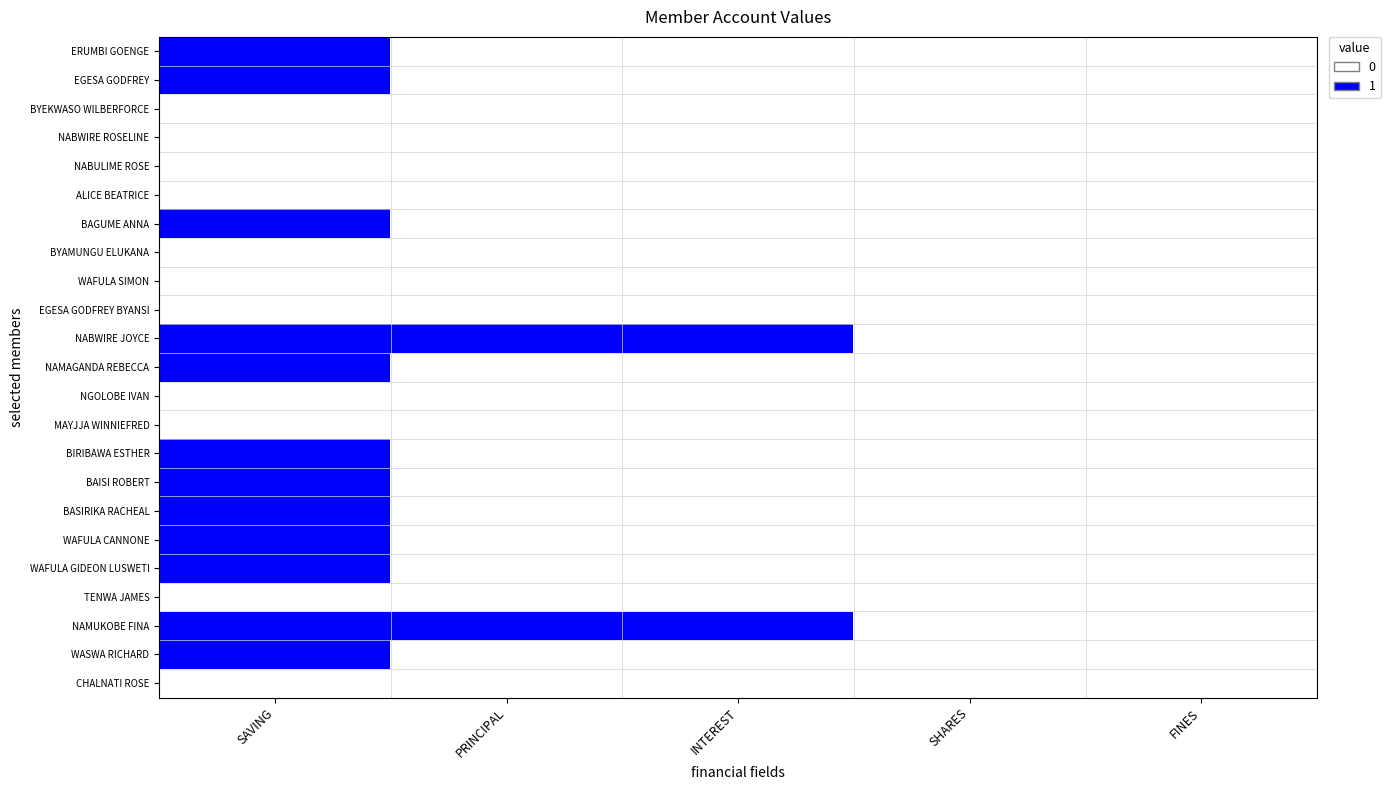

Which series has the largest total across all categories?

NABWIRE JOYCE